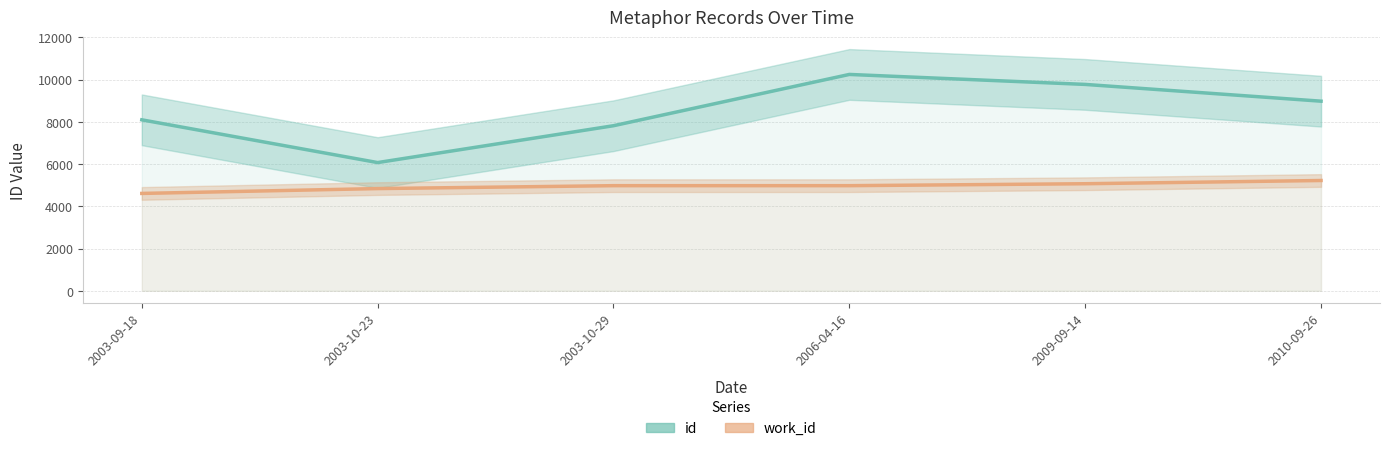

True or false: id and work_id intersect in this chart.

False